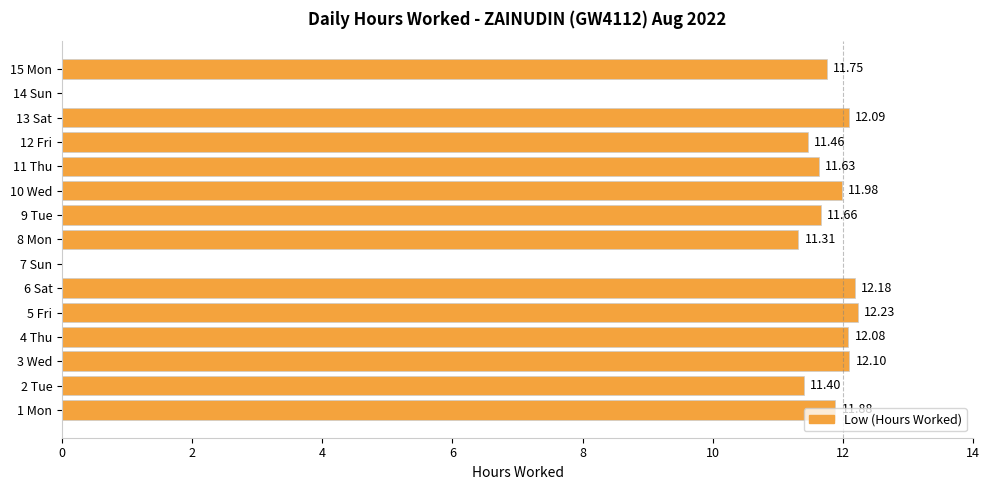

How many distinct data groups are displayed?

1